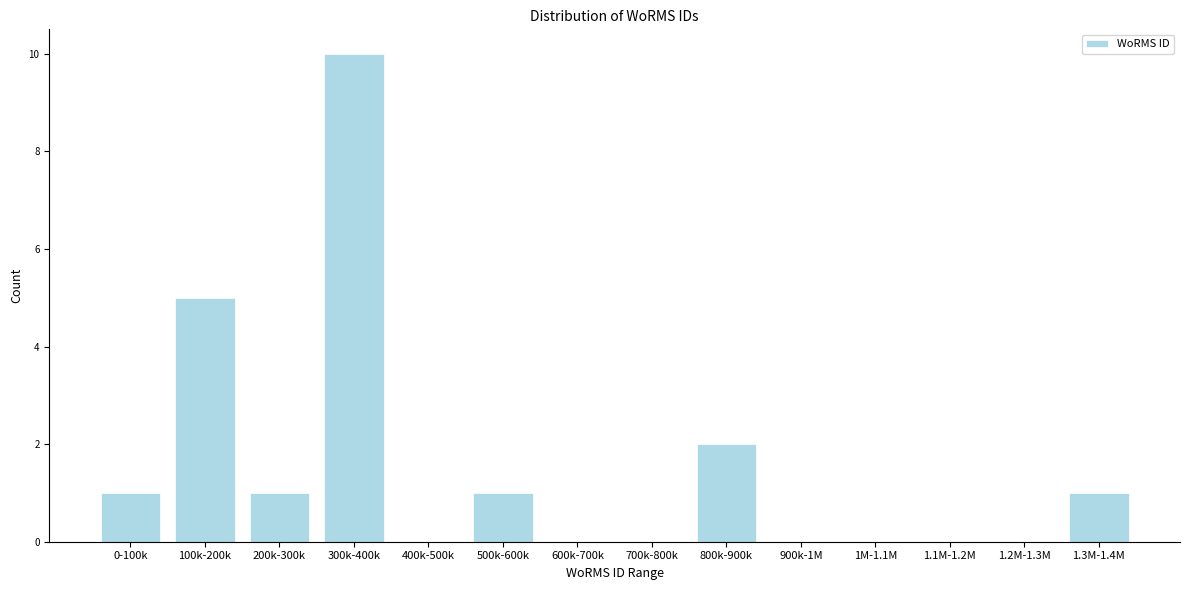

Reading right to left, transcribe all the data shown in this chart.

1.3M-1.4M=1	1.2M-1.3M=0	1.1M-1.2M=0	1M-1.1M=0	900k-1M=0	800k-900k=2	700k-800k=0	600k-700k=0	500k-600k=1	400k-500k=0	300k-400k=10	200k-300k=1	100k-200k=5	0-100k=1